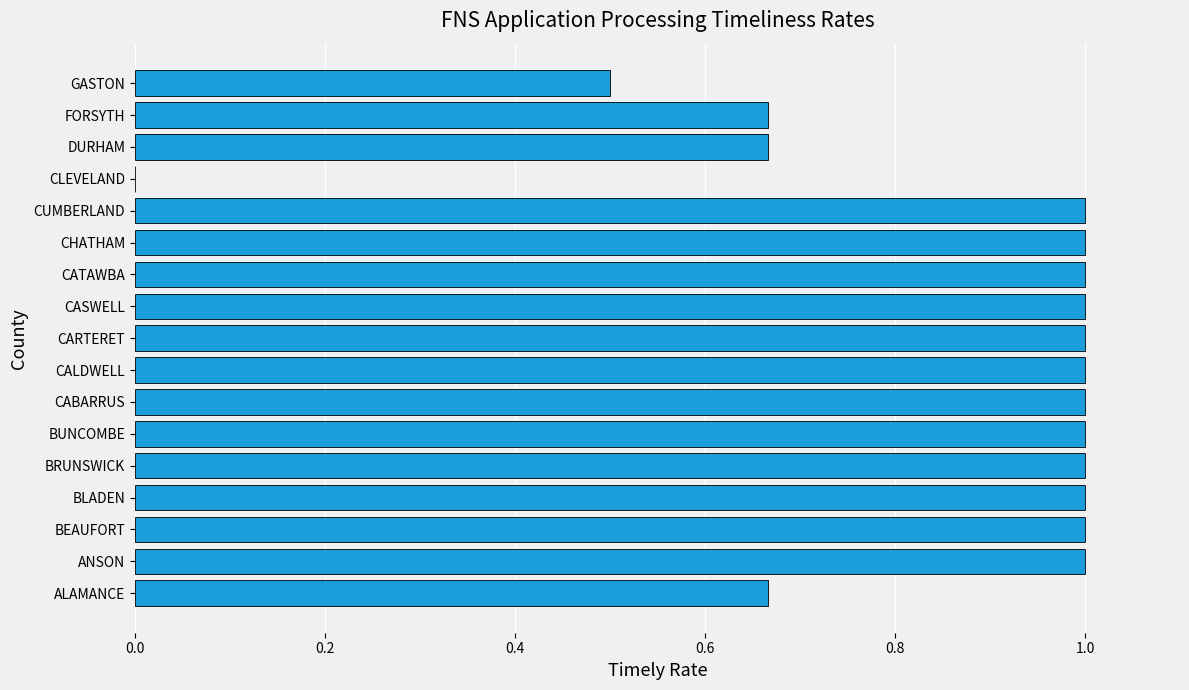

Count the number of categories in the chart.

17